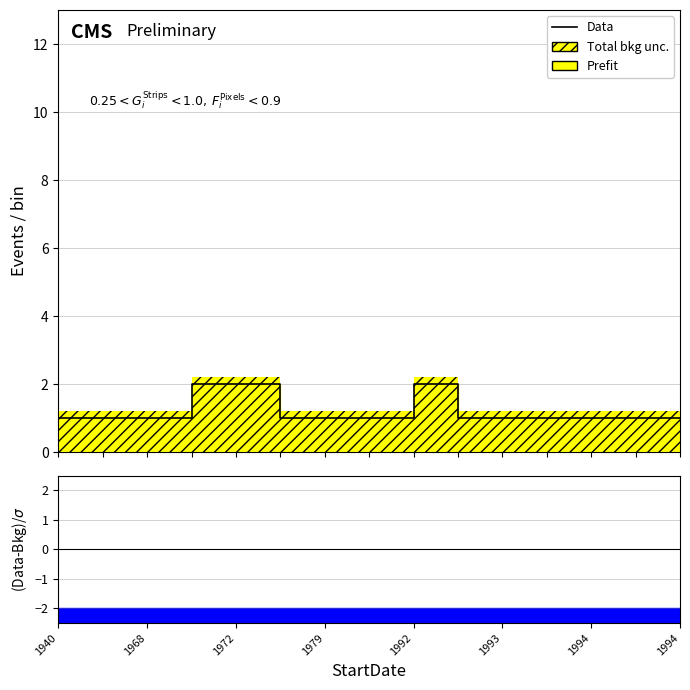

Which label corresponds to the smallest value in the chart?

1940